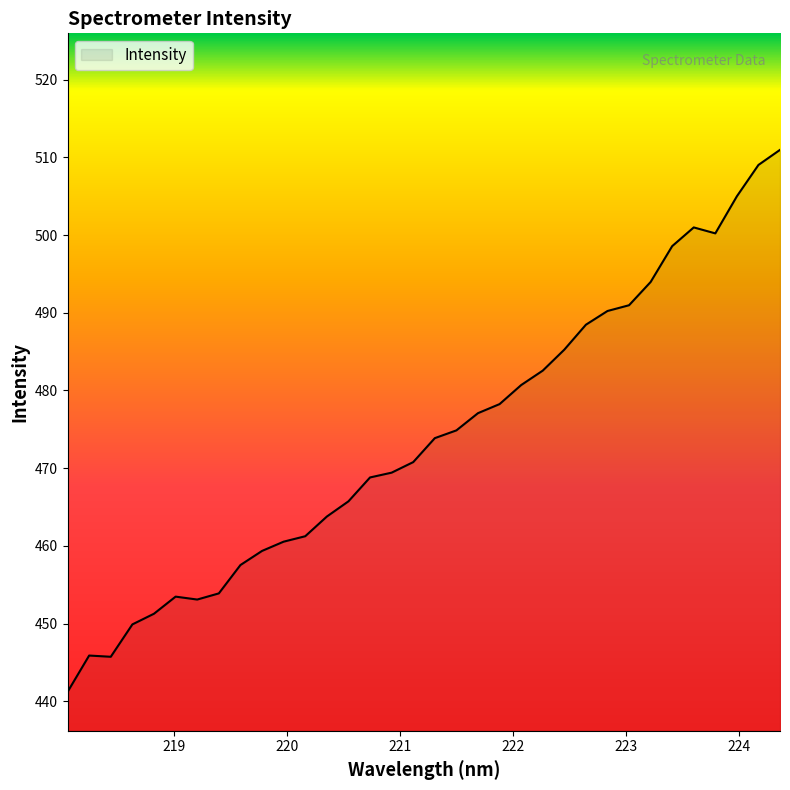

What is the minimum value shown in the chart?

441.2